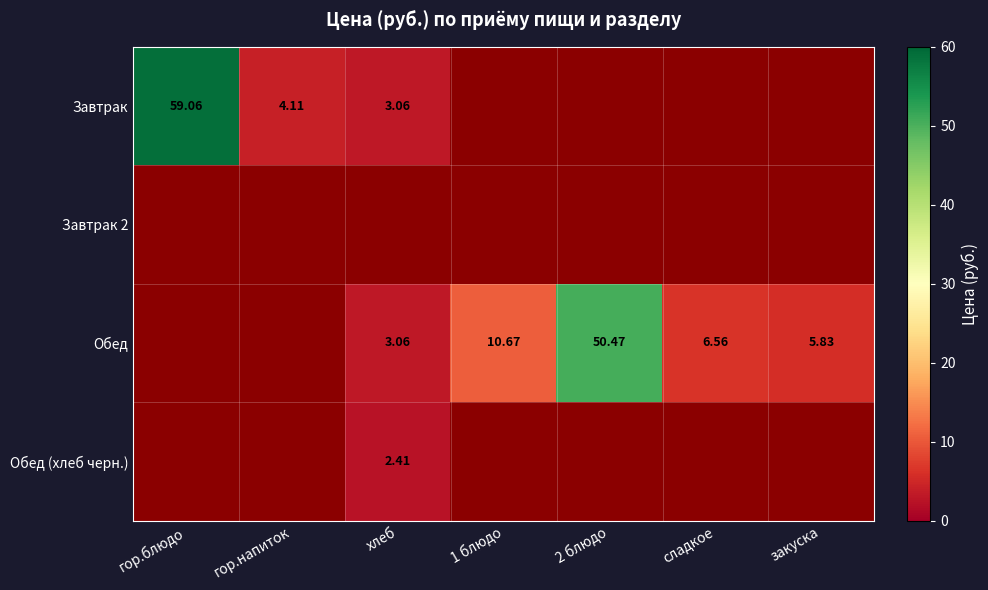

Is the value of Обед at хлеб greater than the value of Завтрак at гор.напиток?

No